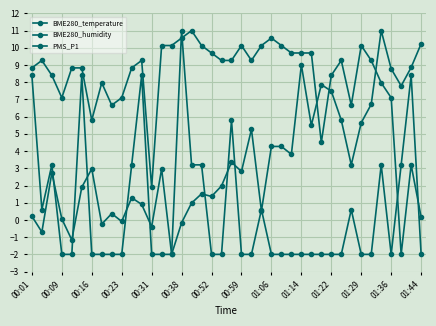

Is this an area chart (filled region under the line)?

No